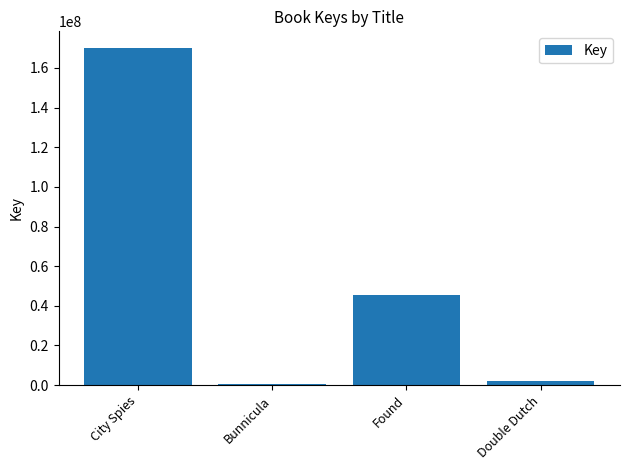

Which has a higher value, Bunnicula or City Spies?

City Spies